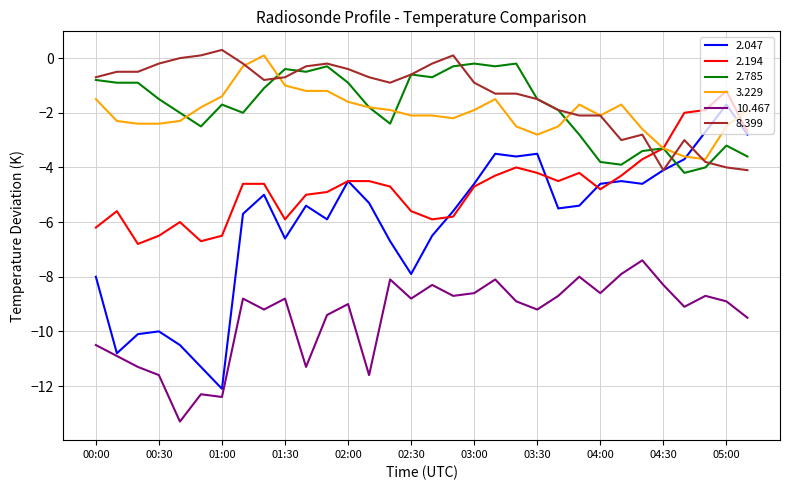

What is the lowest value of the 3.229 series?

-3.7